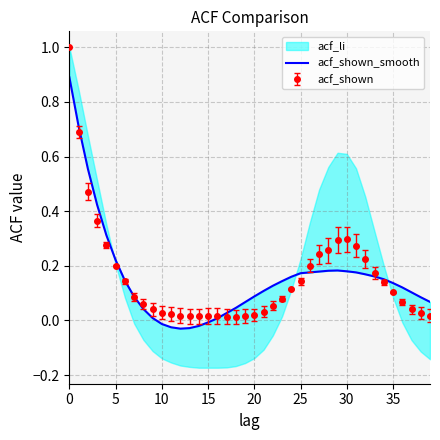

Is it true that the value at 29 is 0.0?

False